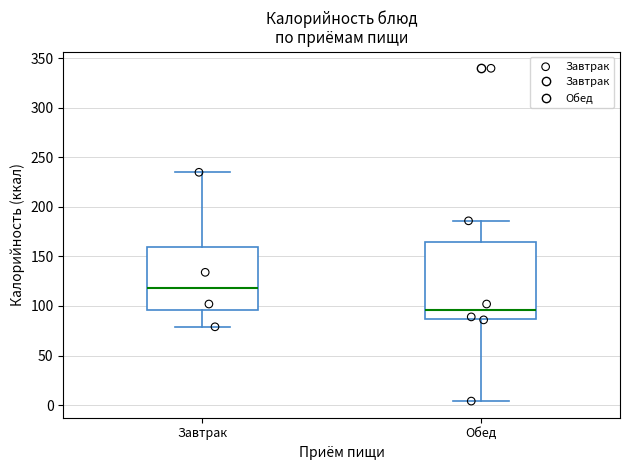

Reading left to right, read every box against the y-axis: the position of its median line, the range the box covers, and the ends of its whiskers. The values are not printed on the chart, so give them approximately, as read against the axis.

Завтрак: median 120, box 95 to 160, whiskers 80 to 235
Обед: median 95, box 85 to 165, whiskers 5 to 185